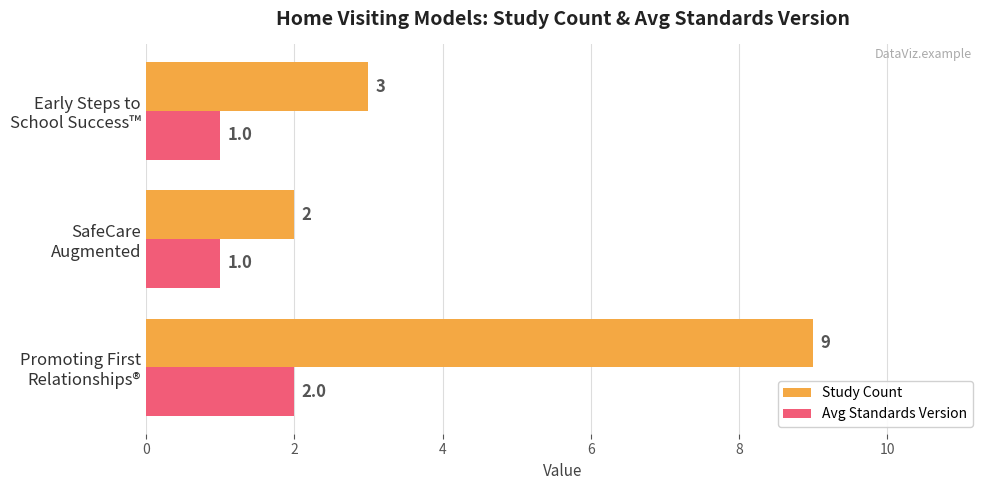

Which series has the largest total across all categories?

Study Count